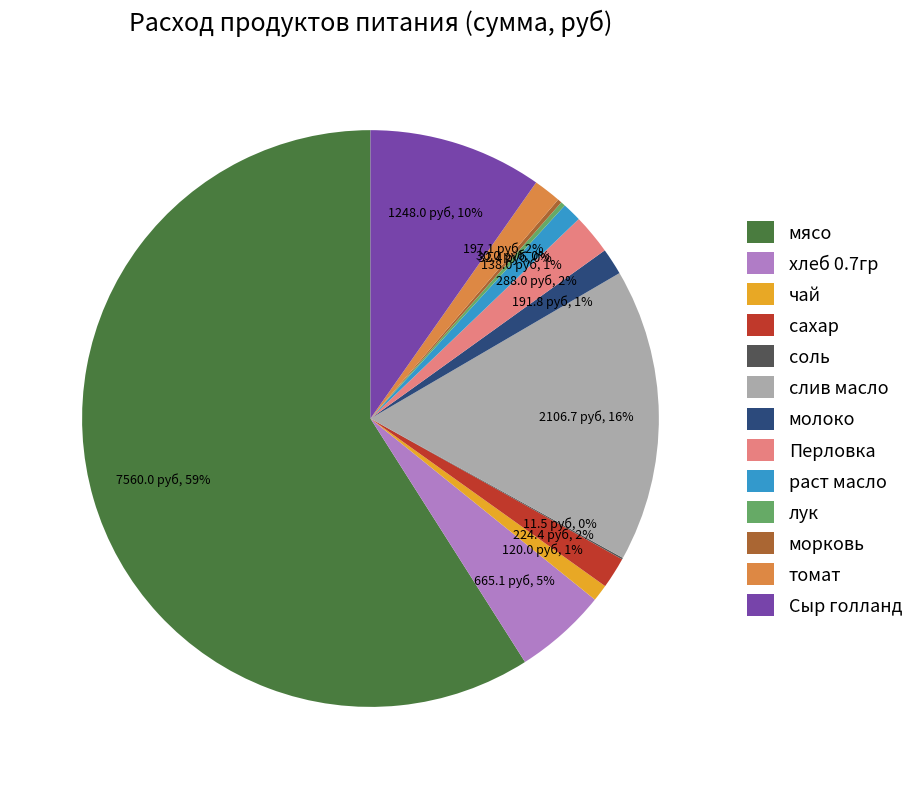

To the nearest percent, what percentage of the pie is хлеб 0.7гр?

5%